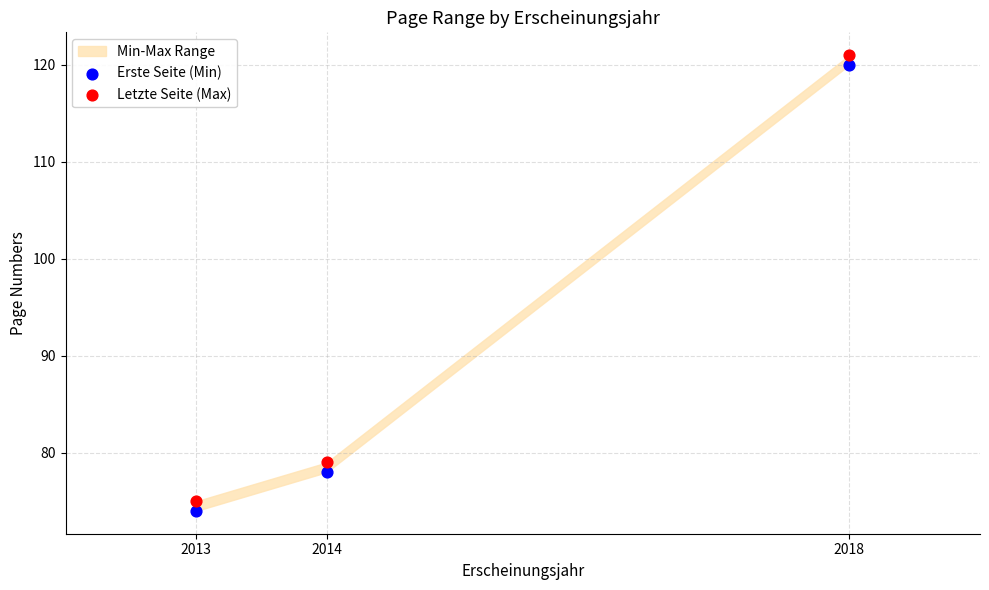

What is the X range (max minus min) for the scatter plot?

5